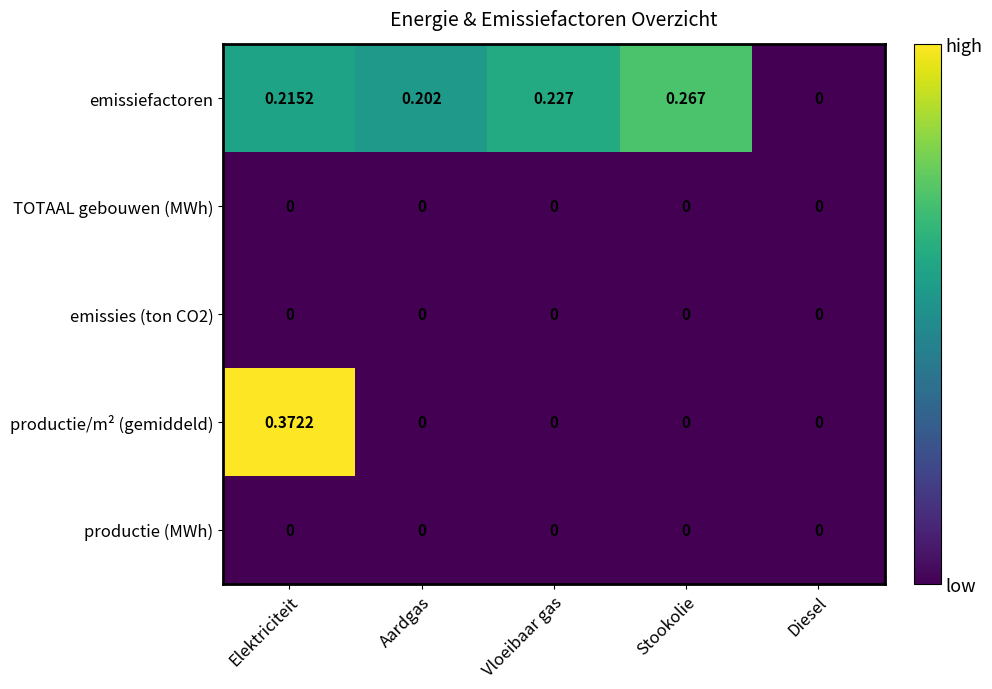

Which series has the largest total across all categories?

emissiefactoren